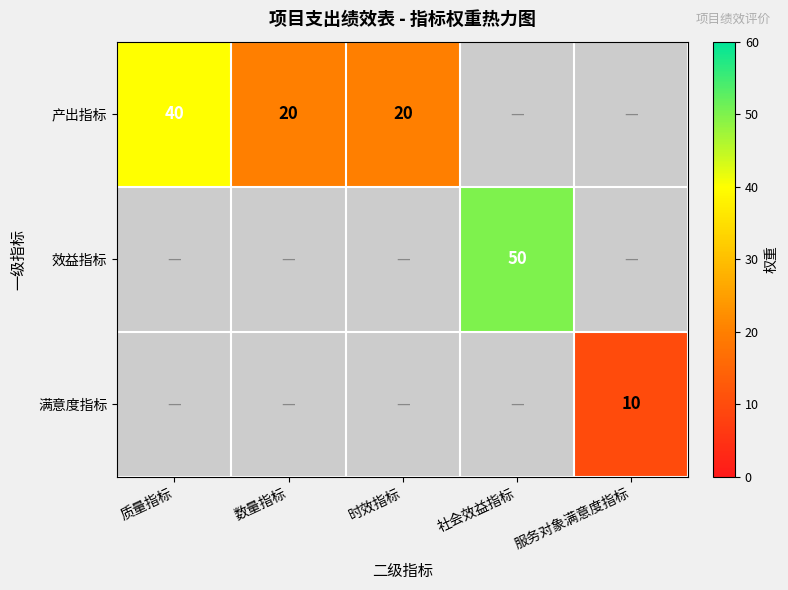

True or false: 效益指标 has a value of 21 at 社会效益指标.

False